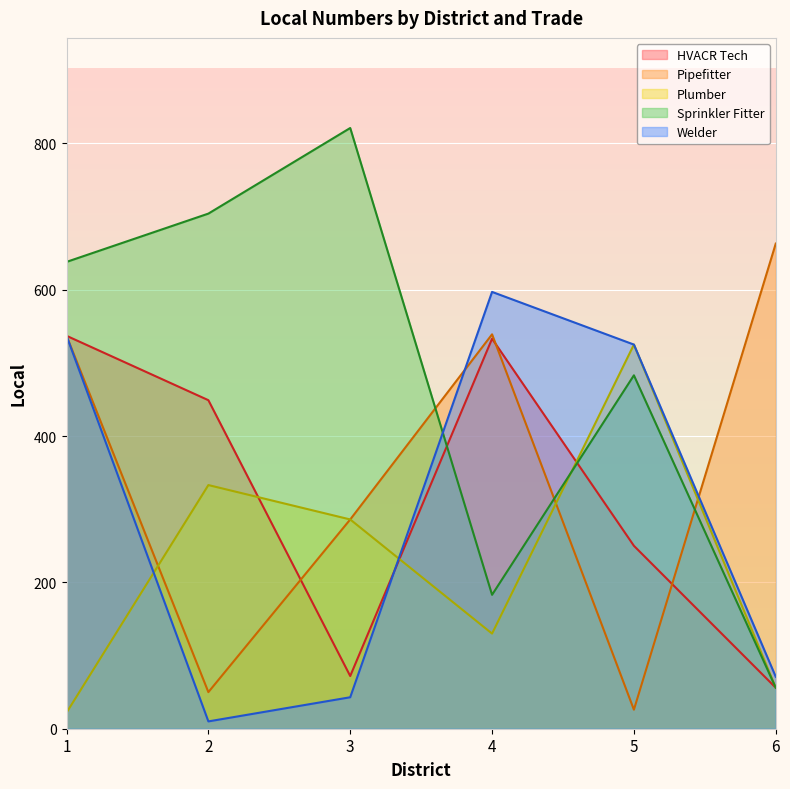

List the labels in order of HVACR Tech value, smallest first.

6, 3, 5, 2, 4, 1